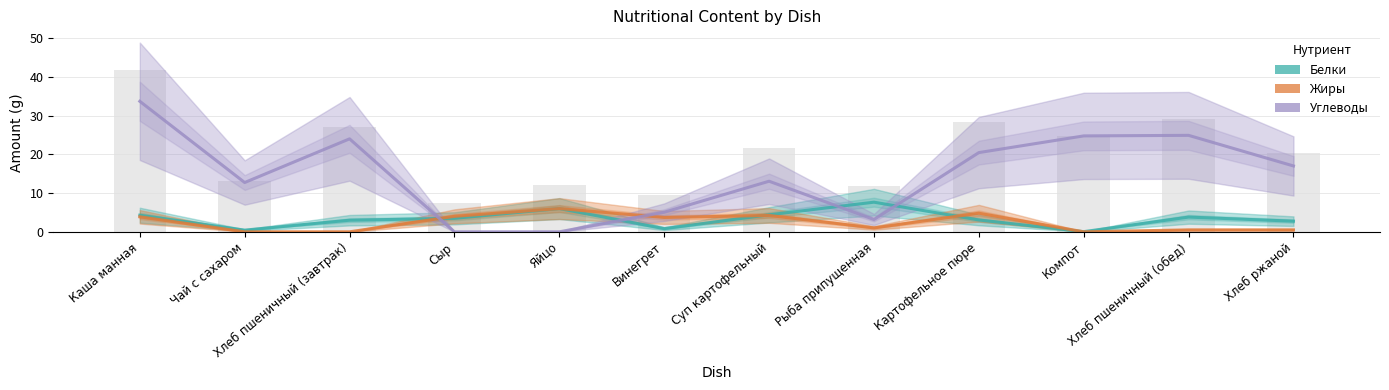

Reading left to right, extract all data points from this chart.

Белки: Каша манная=4.3	Чай с сахаром=0.4	Хлеб пшеничный (завтрак)=3.0	Сыр=3.5	Яйцо=6.0	Винегрет=0.8	Суп картофельный=4.4	Рыба припущенная=7.7	Картофельное пюре=3.1	Компот=0.0	Хлеб пшеничный (обед)=3.8	Хлеб ржаной=2.8
Жиры: Каша манная=3.9	Чай с сахаром=0.0	Хлеб пшеничный (завтрак)=0.0	Сыр=4.0	Яйцо=6.0	Винегрет=3.7	Суп картофельный=4.2	Рыба припущенная=1.0	Картофельное пюре=4.8	Компот=0.0	Хлеб пшеничный (обед)=0.5	Хлеб ржаной=0.5
Углеводы: Каша манная=33.7	Чай с сахаром=12.7	Хлеб пшеничный (завтрак)=24.0	Сыр=0.0	Яйцо=0.0	Винегрет=5.1	Суп картофельный=13.1	Рыба припущенная=3.2	Картофельное пюре=20.4	Компот=24.8	Хлеб пшеничный (обед)=24.9	Хлеб ржаной=17.0